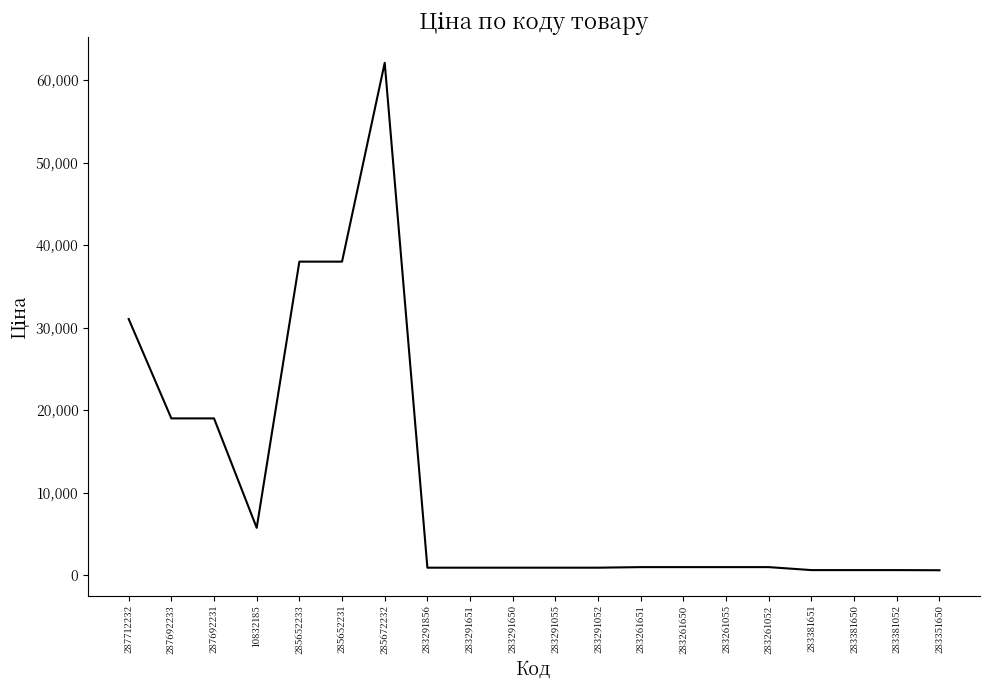

True or false: the data shows 38011.3 at 285652231.

True